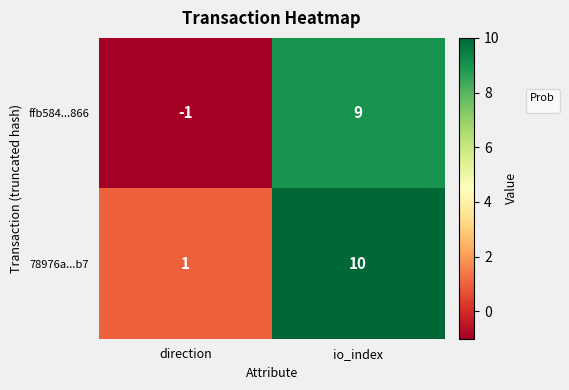

Which category has the lowest value in the ffb584...866 series?

direction